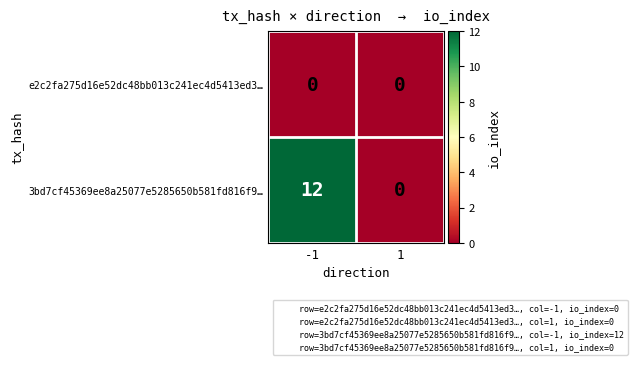

Is the value of 3bd7cf45369ee8a25077e5285650b581fd816f9… at -1 greater than the value of e2c2fa275d16e52dc48bb013c241ec4d5413ed3… at -1?

Yes